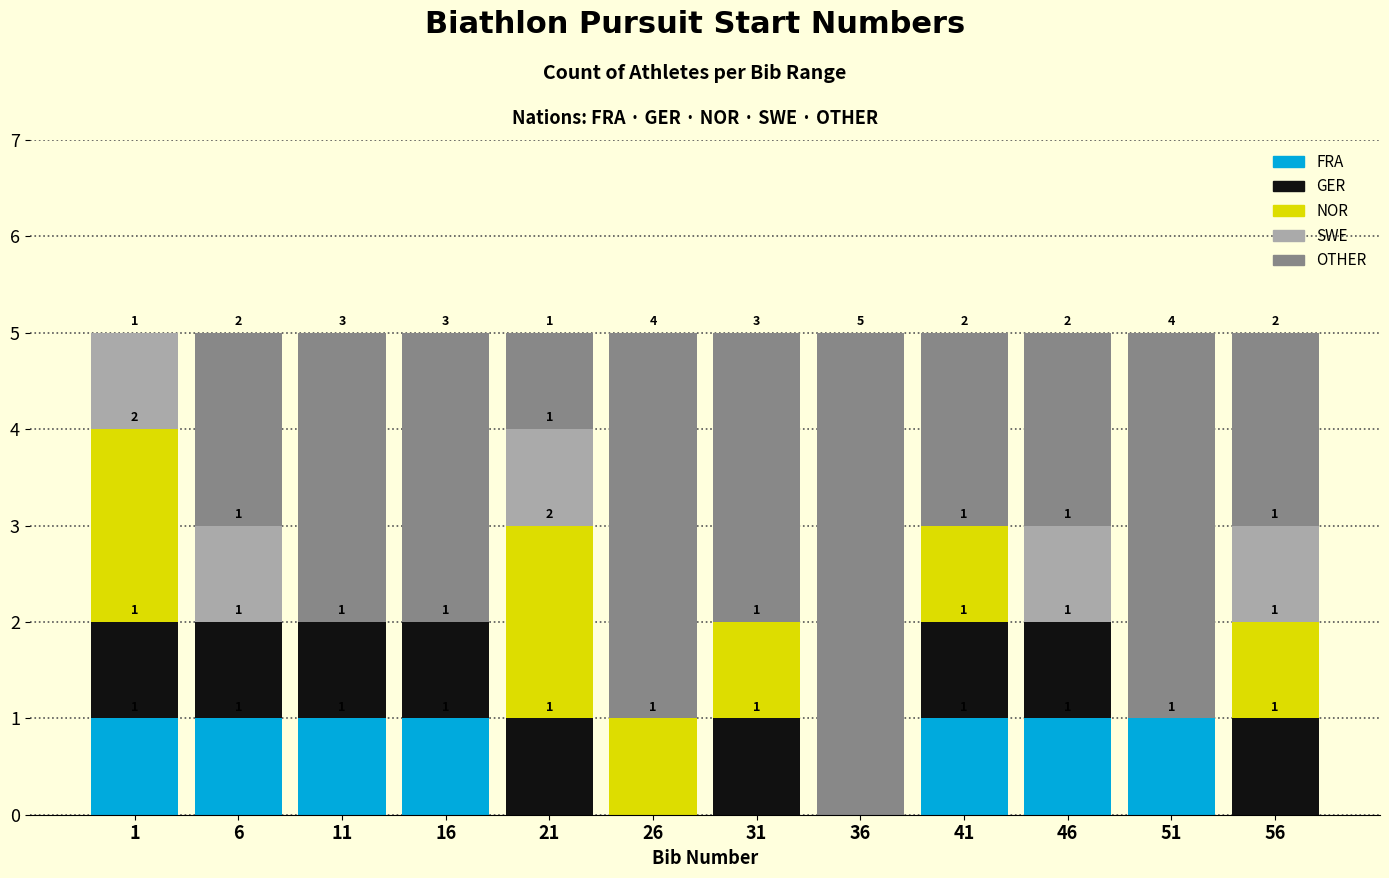

Reading left to right, transcribe the values for FRA.

1=1	6=1	11=1	16=1	21=0	26=0	31=0	36=0	41=1	46=1	51=1	56=0